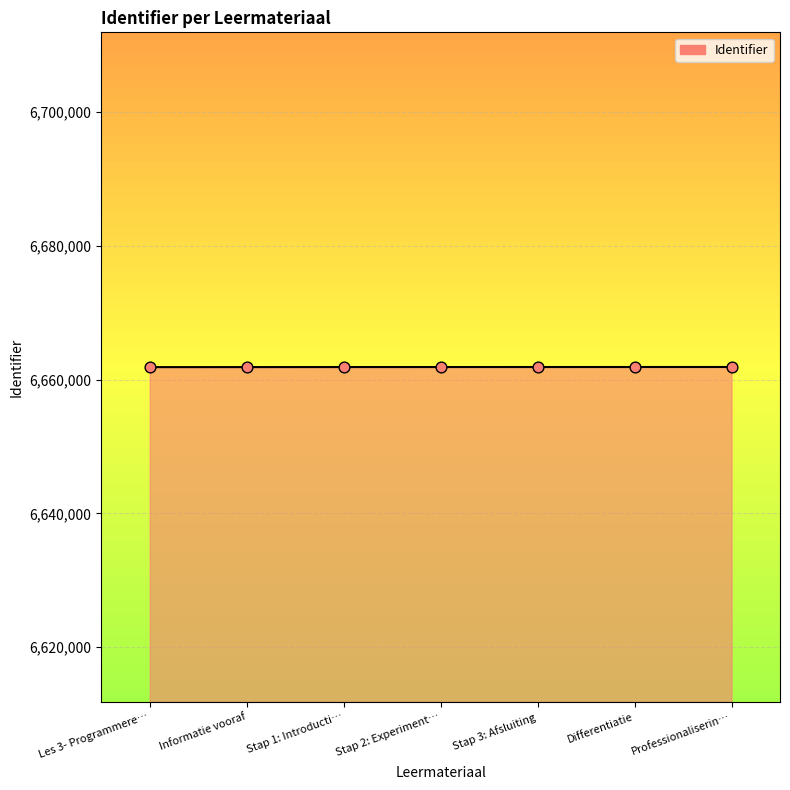

Approximately how many times larger is the value at Stap 2: Experiment… compared to Stap 3: Afsluiting?

1.0